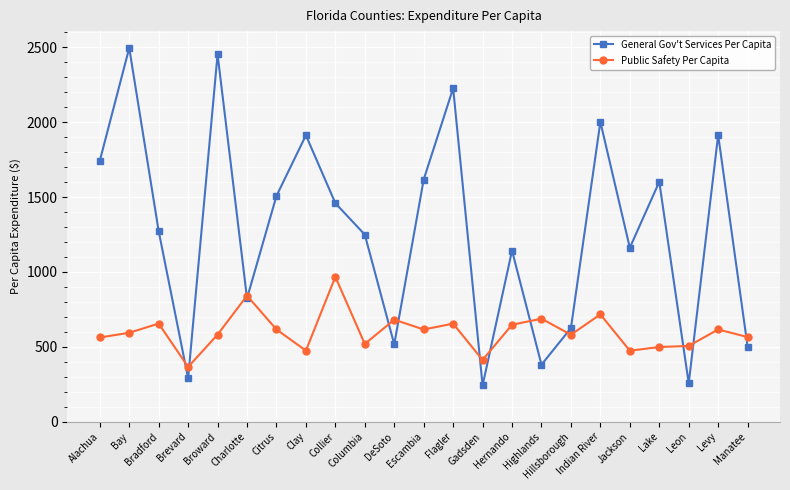

What is the value of the Public Safety Per Capita point at the 7th from the left?

615.8